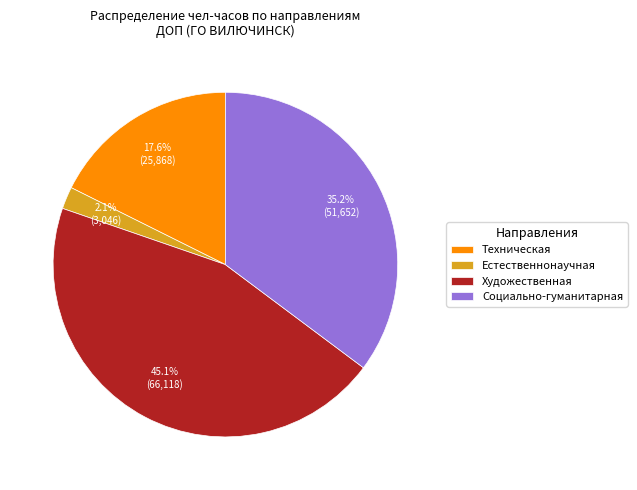

Count the number of slices in the pie.

4